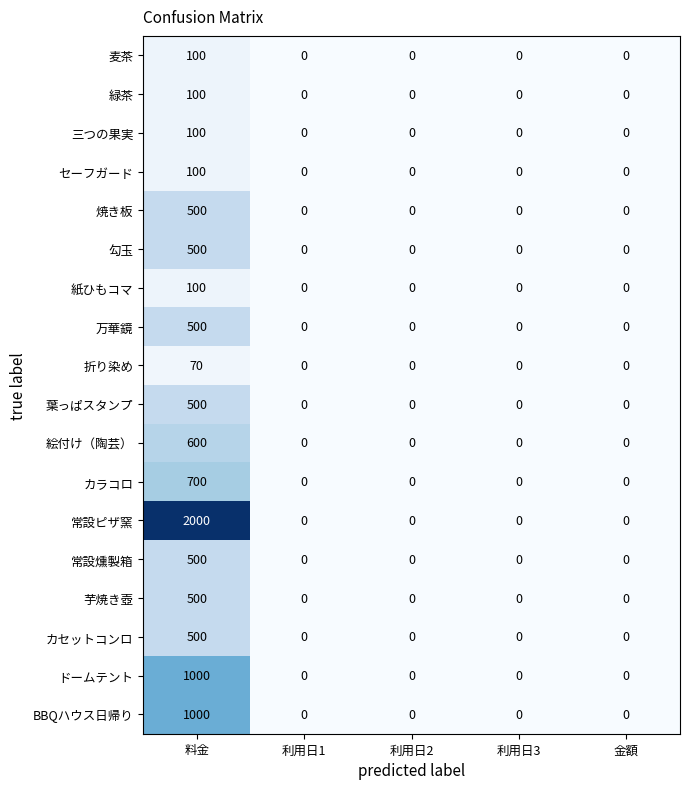

At which category is the sum across all series the highest?

料金